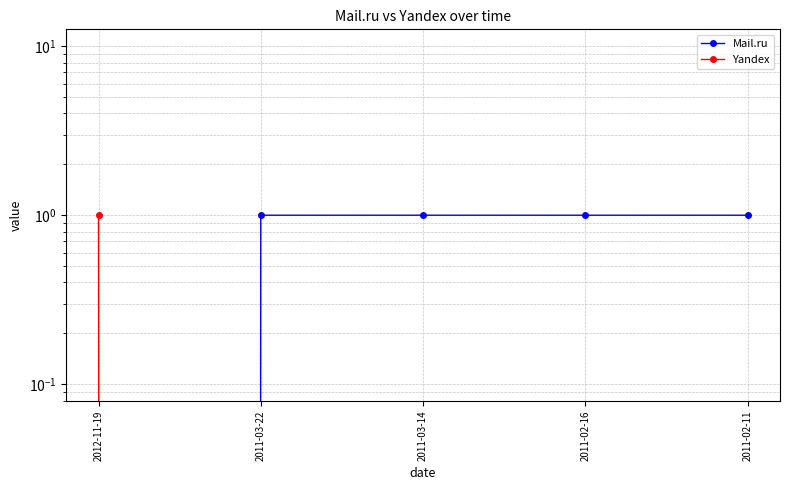

At which label does Mail.ru reach its minimum?

2012-11-19